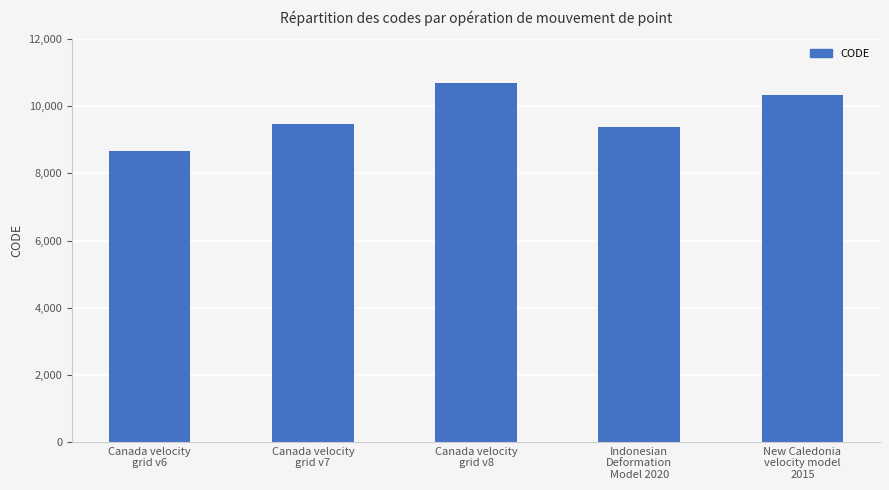

Between New Caledonia
velocity model
2015 and Canada velocity
grid v6, which is larger?

New Caledonia
velocity model
2015